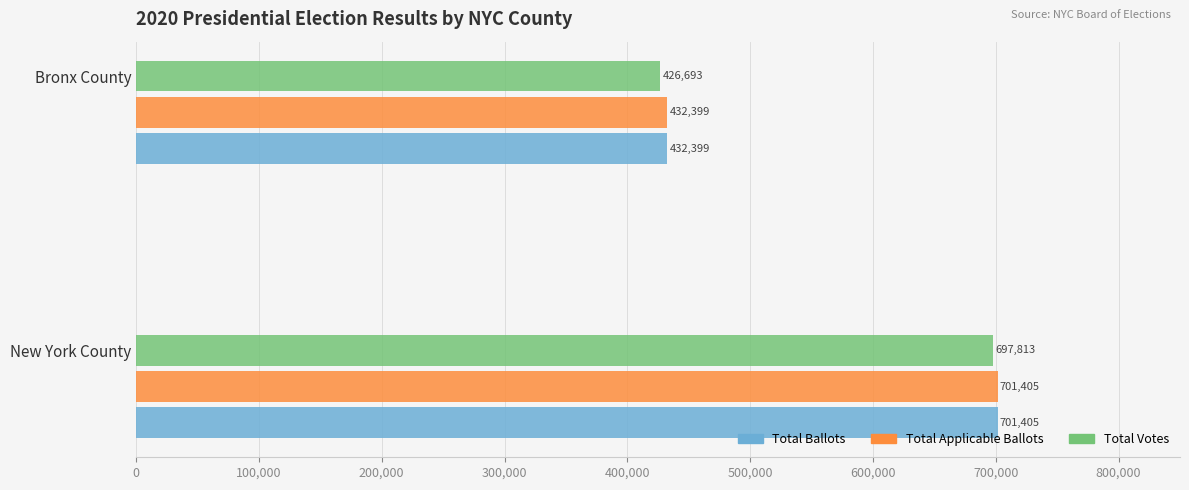

What is the sum of all Total Applicable Ballots values?

1133804